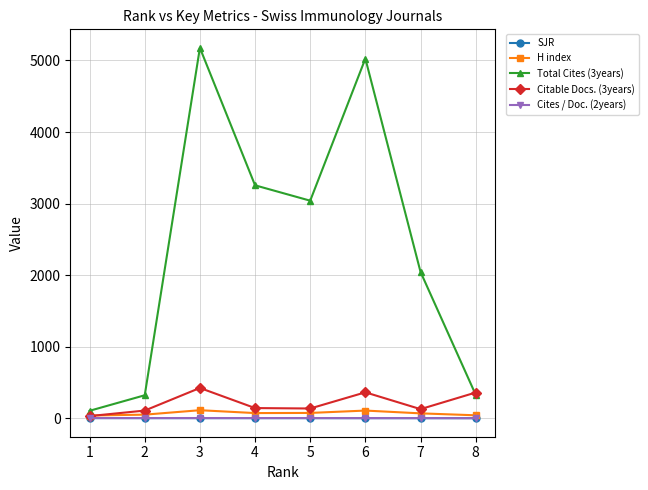

True or false: Total Cites (3years) has more than 0 points higher than both neighbors.

True